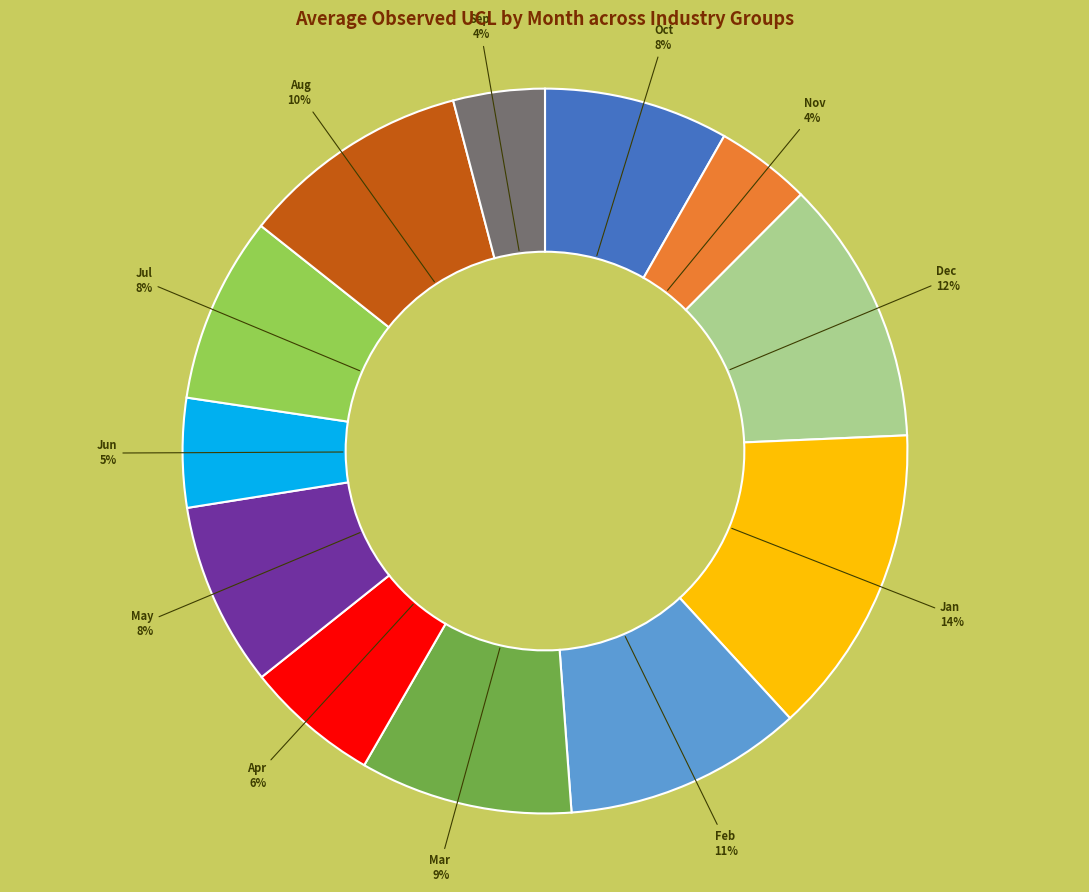

To the nearest percent, what is the average slice percentage?

8%